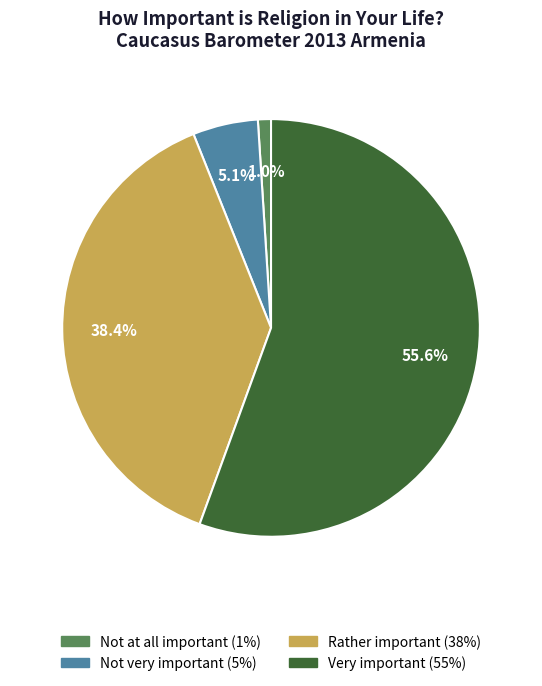

To the nearest percent, what is the difference between the Not very important and Rather important slice percentages?

33%